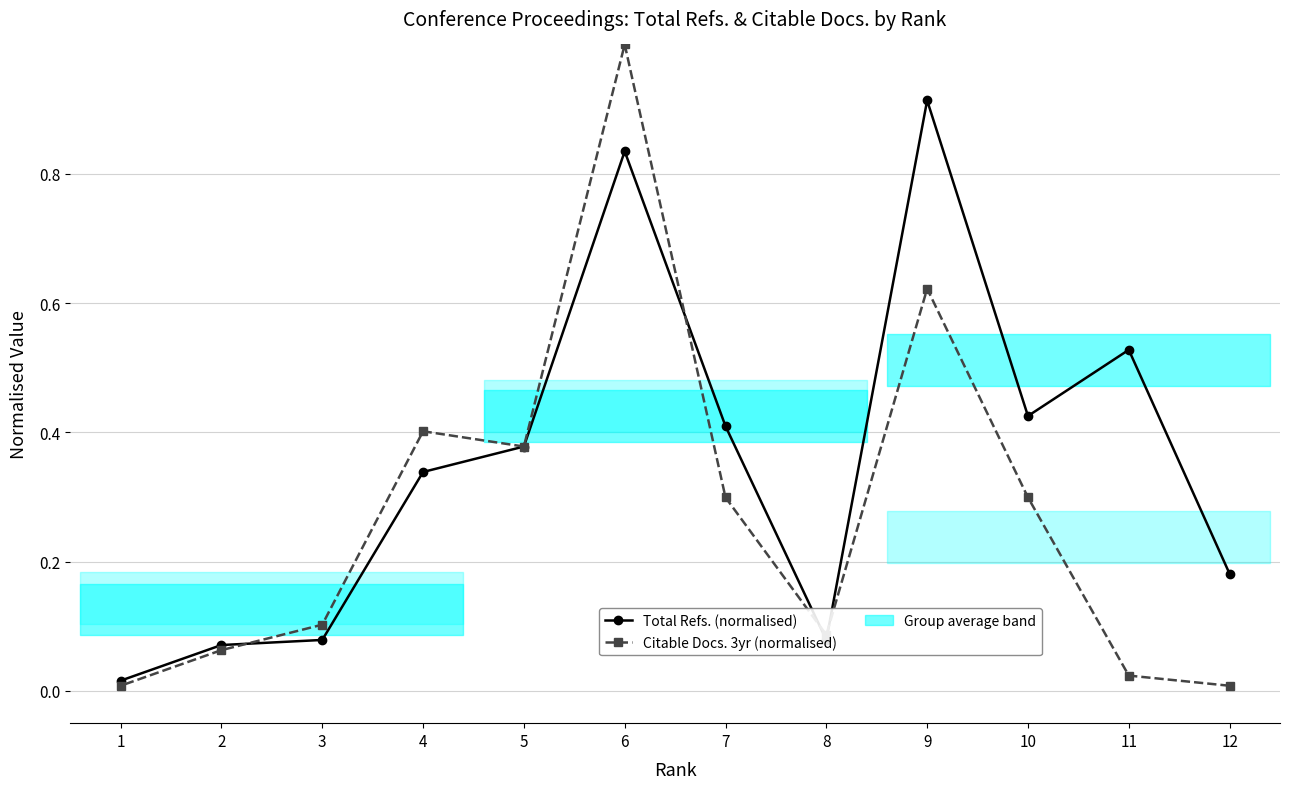

Which series changed the most between 8 and 1?

Citable Docs. 3yr (normalised)